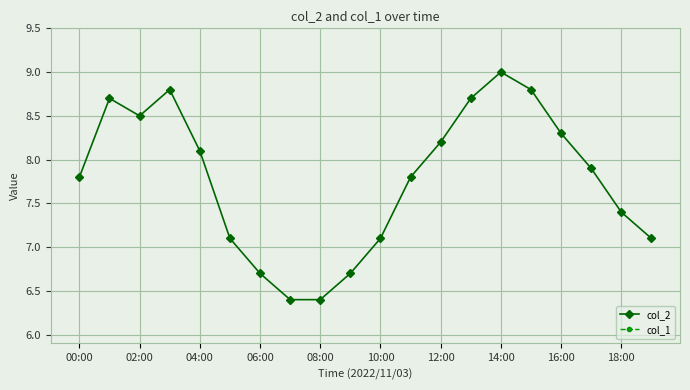

In col_2, how many points are higher than both neighbors (excluding endpoints)?

3